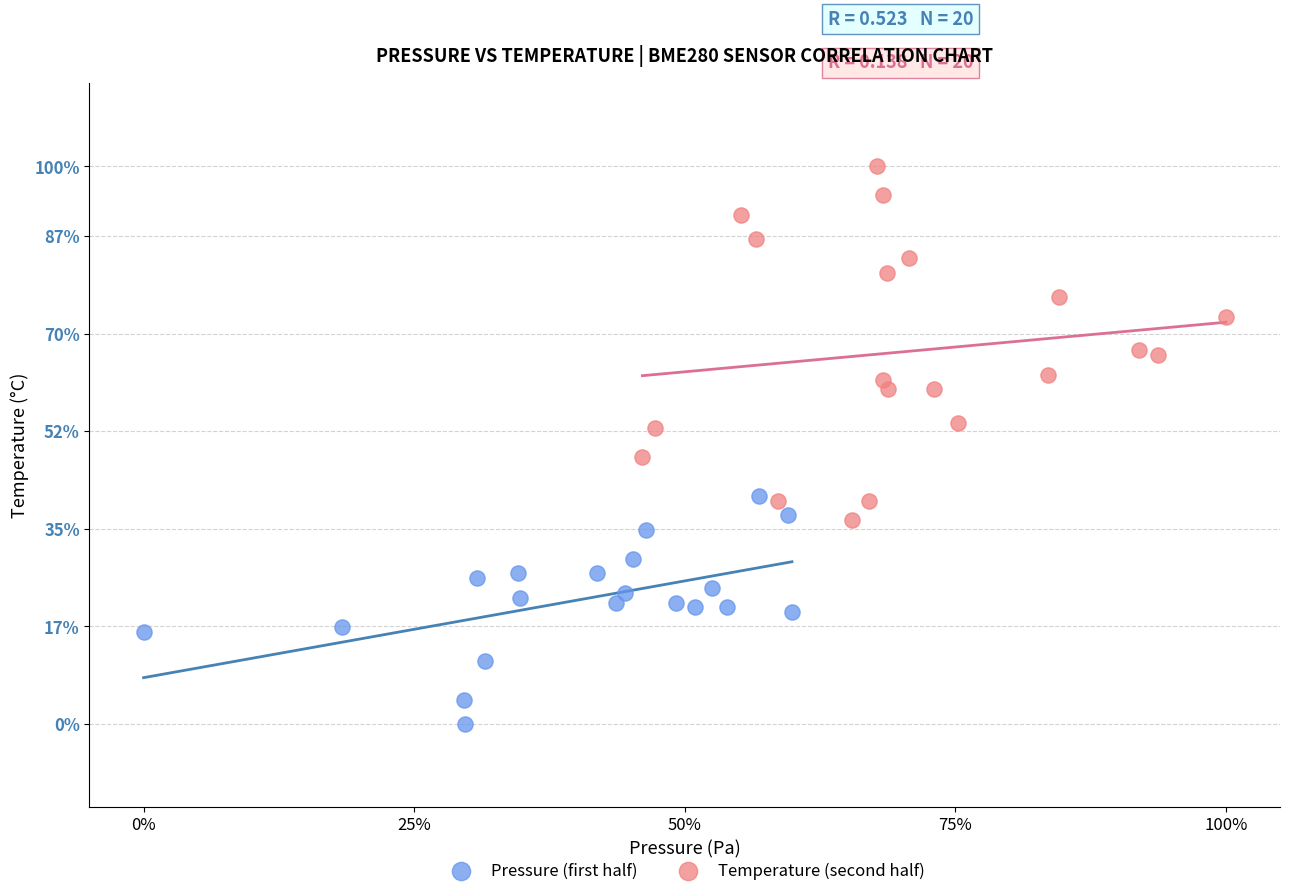

What are all the series names shown in the legend?

Pressure (first half), Temperature (second half)